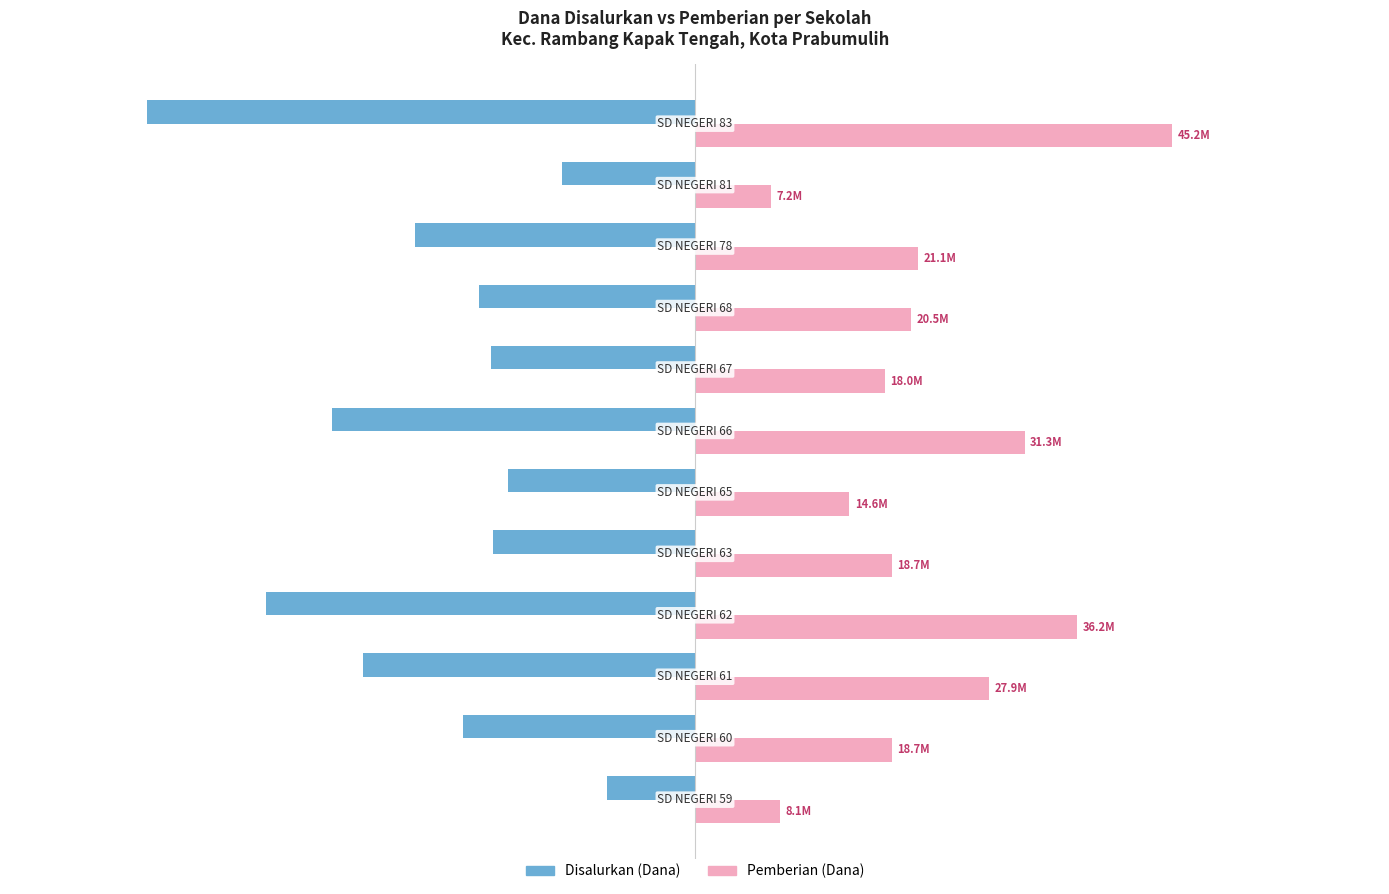

What are all the series names shown in the legend?

Disalurkan (Dana), Pemberian (Dana)